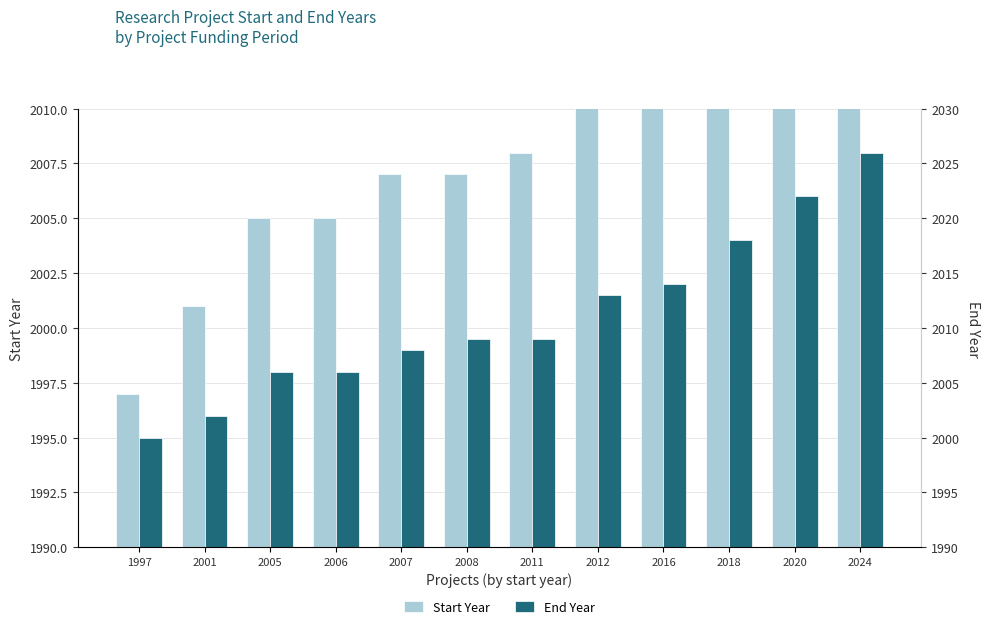

Which series has the widest spread of values?

End Year